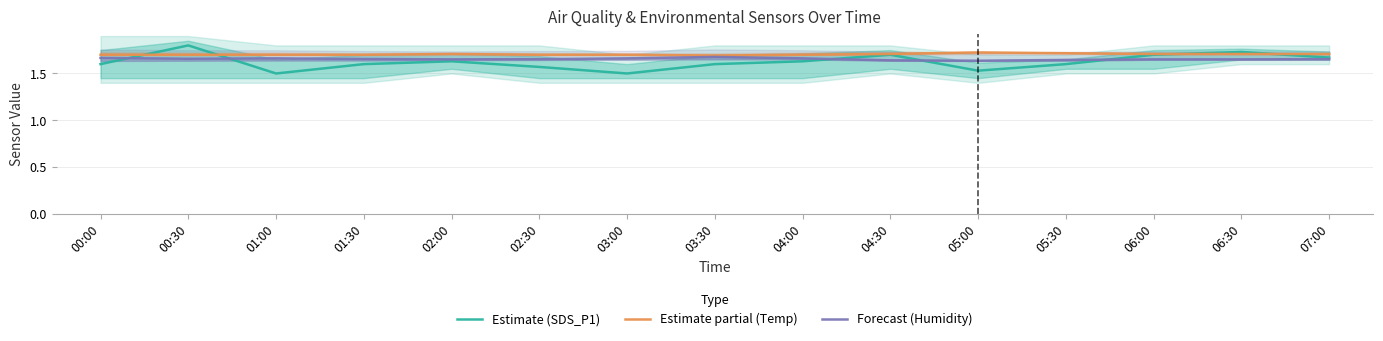

At which category is the sum across all series the highest?

00:30